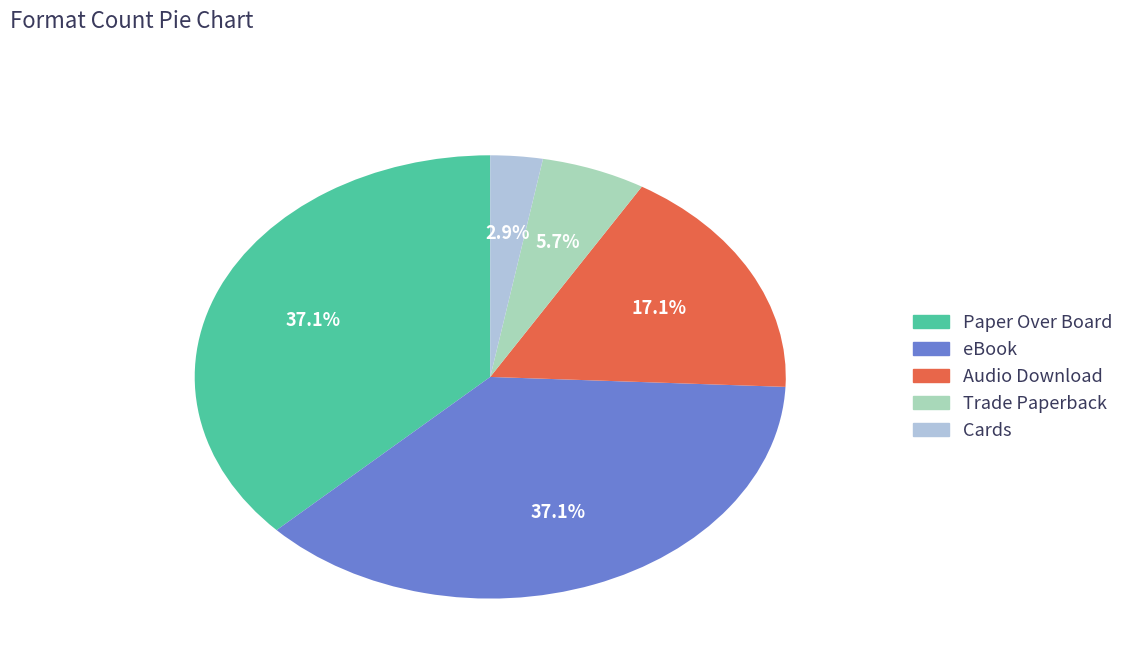

What is the ratio of the value at Audio Download to the value at Paper Over Board?

0.5